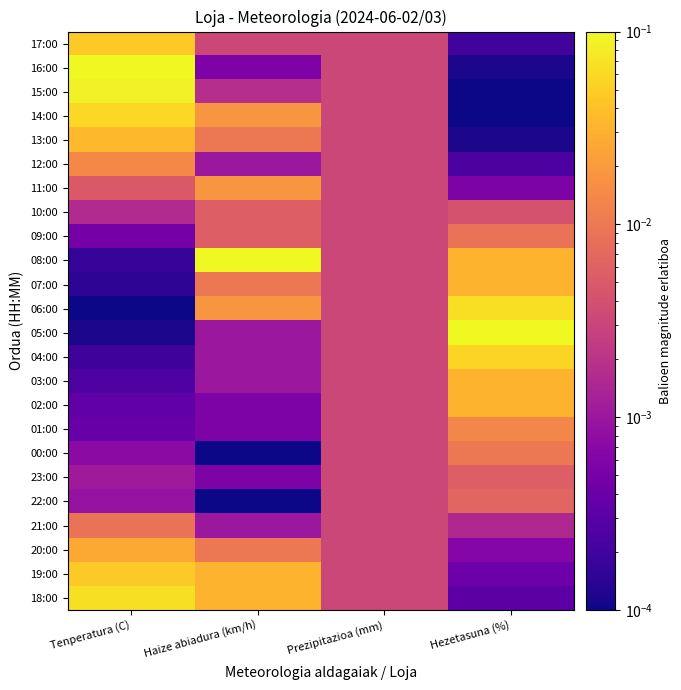

At which category is the sum across all series the highest?

Tenperatura (C)